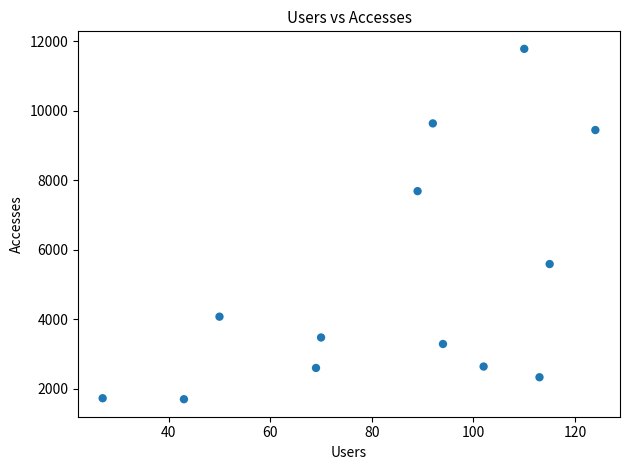

What Y value in the scatter plot is closest to 6735?

7682